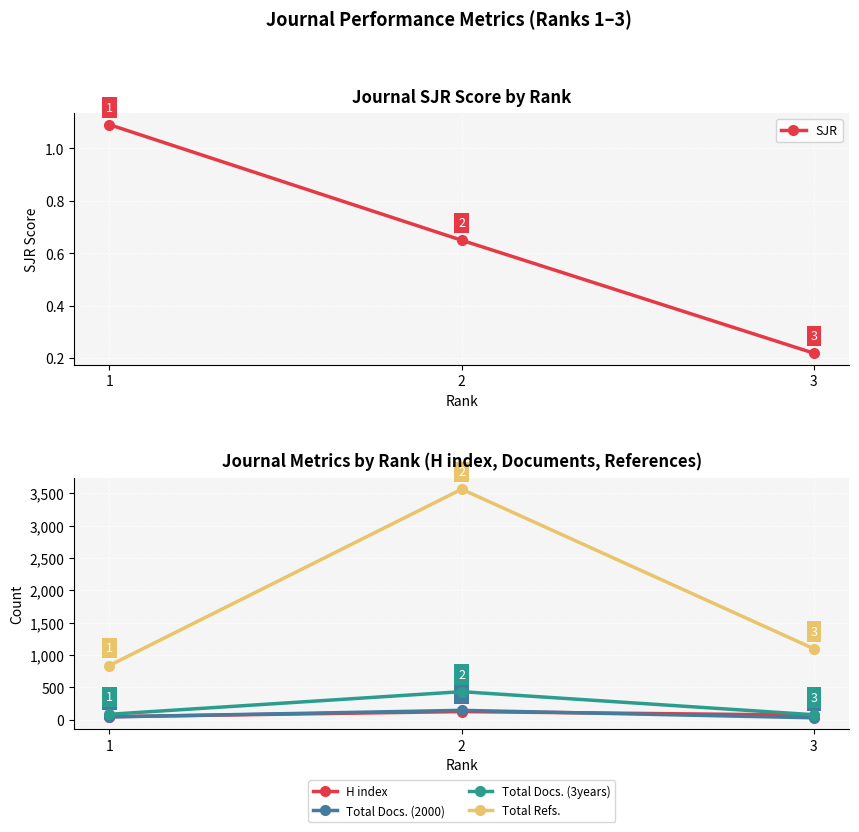

The value of Total Refs. at 1 is 838.0. True or false?

True